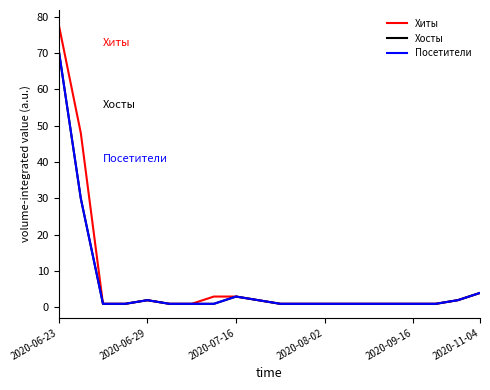

What is the maximum value for Хиты?

78